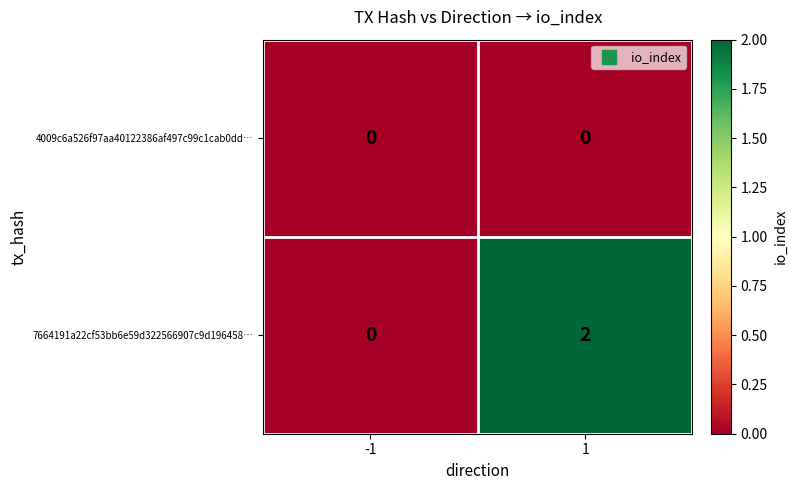

Which series has the largest total across all categories?

7664191a22cf53bb6e59d322566907c9d196458…